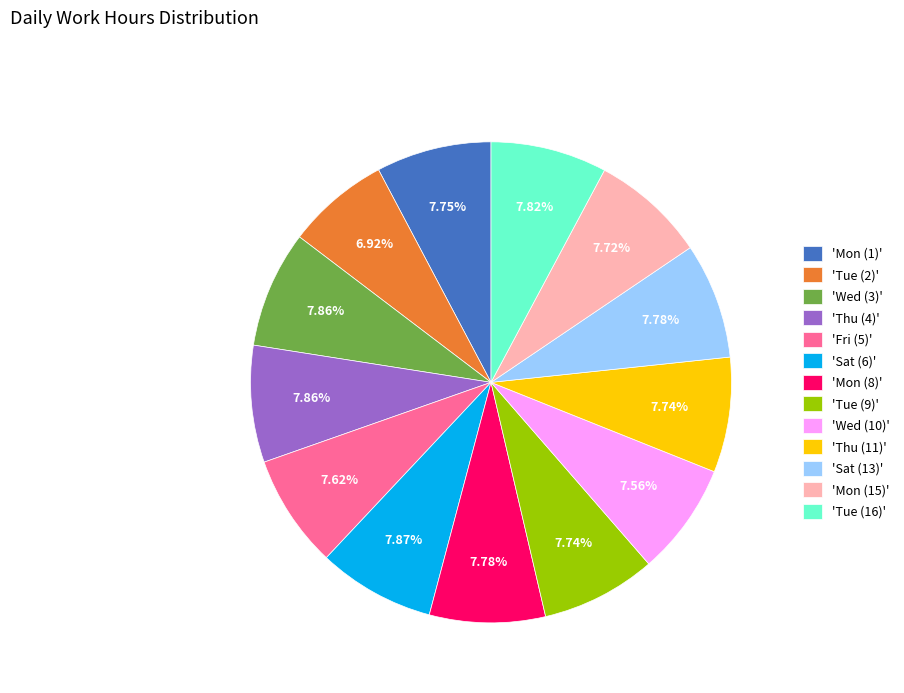

What is the ratio of the value at 'Sat (13)' to the value at 'Fri (5)'?

1.0